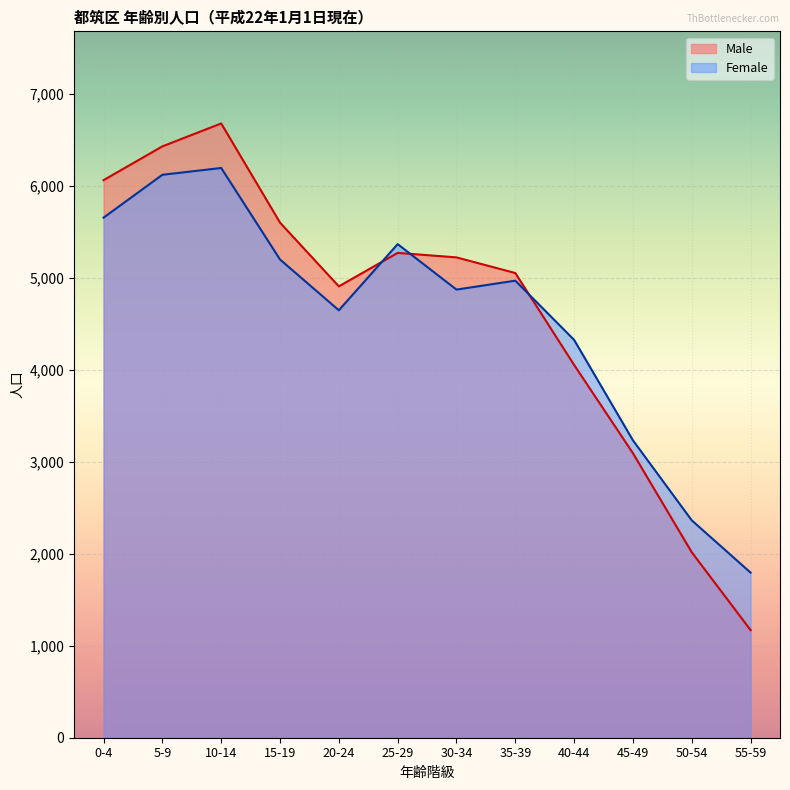

List the series in order of their peak value, lowest first.

Female, Male